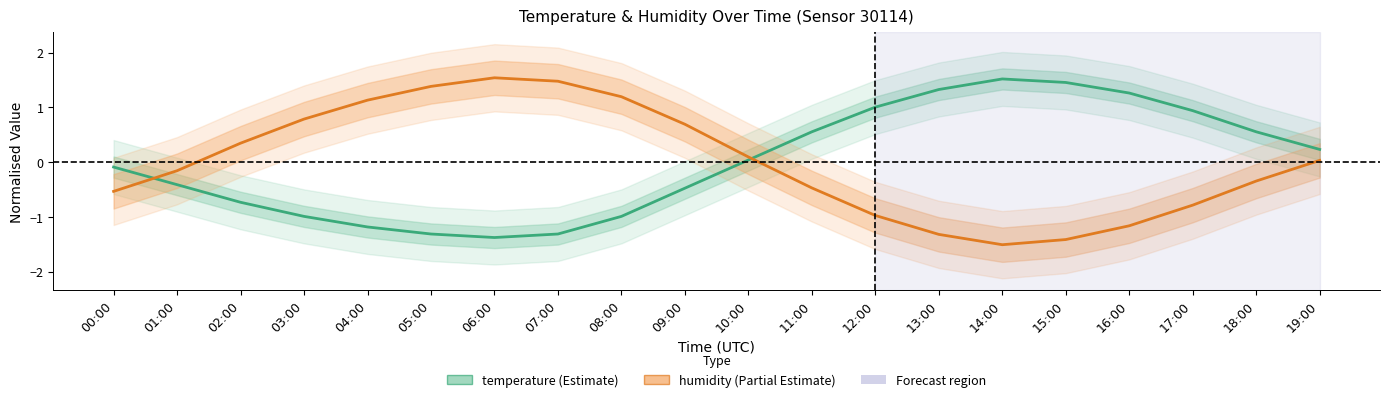

True or false: temperature has more than 0 interior local peaks.

True